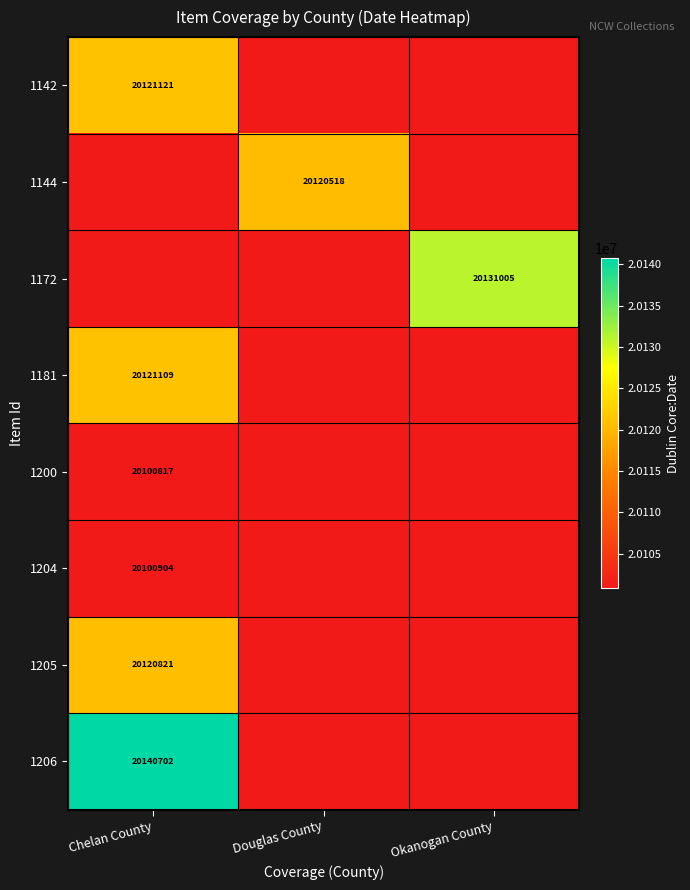

Is it true that 1206 equals 20140702 at Chelan County?

True